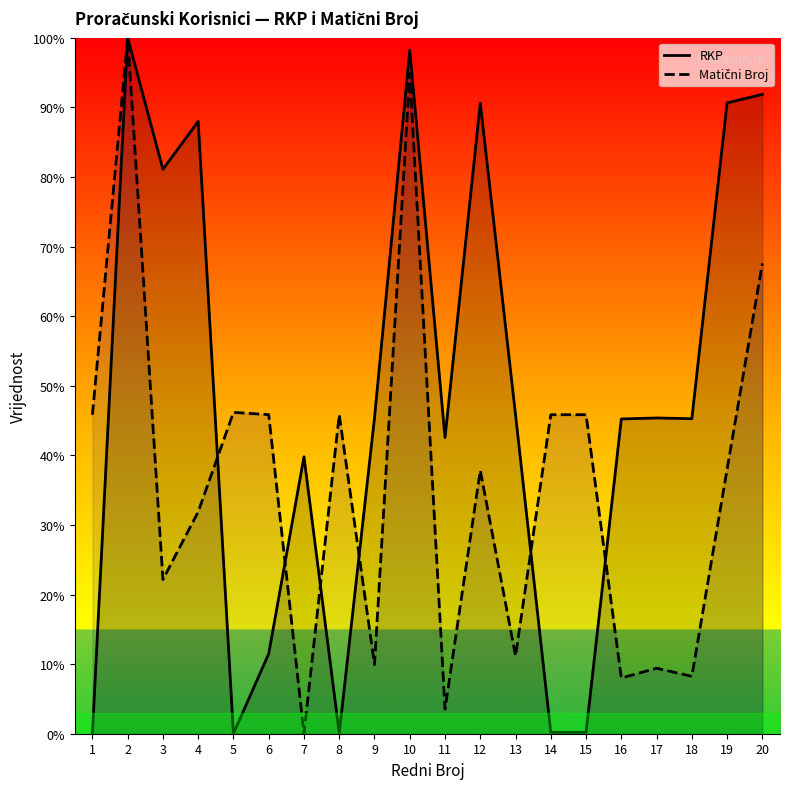

Which series ends up on top after the final intersection of RKP and Matični Broj?

RKP